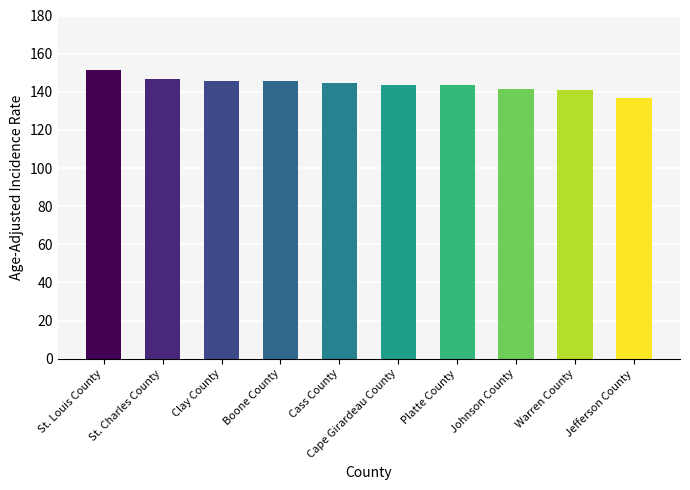

The value at St. Charles County is 146.5. True or false?

True